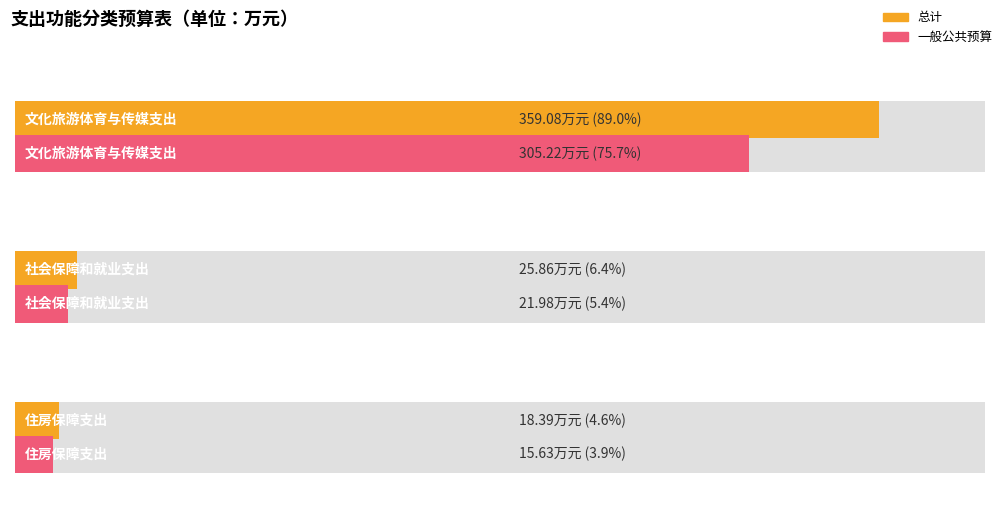

What is the minimum value for 总计?

18.4